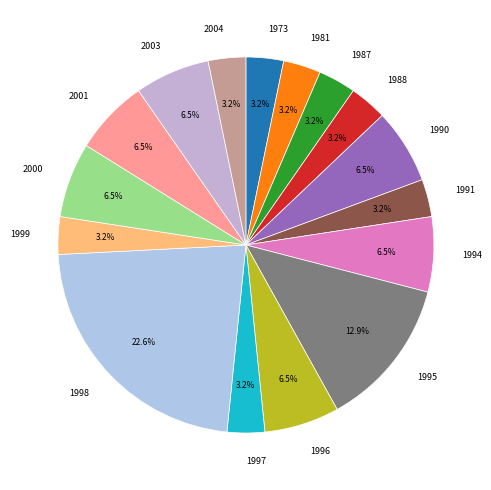

Between 1996 and 2004, which is larger?

1996